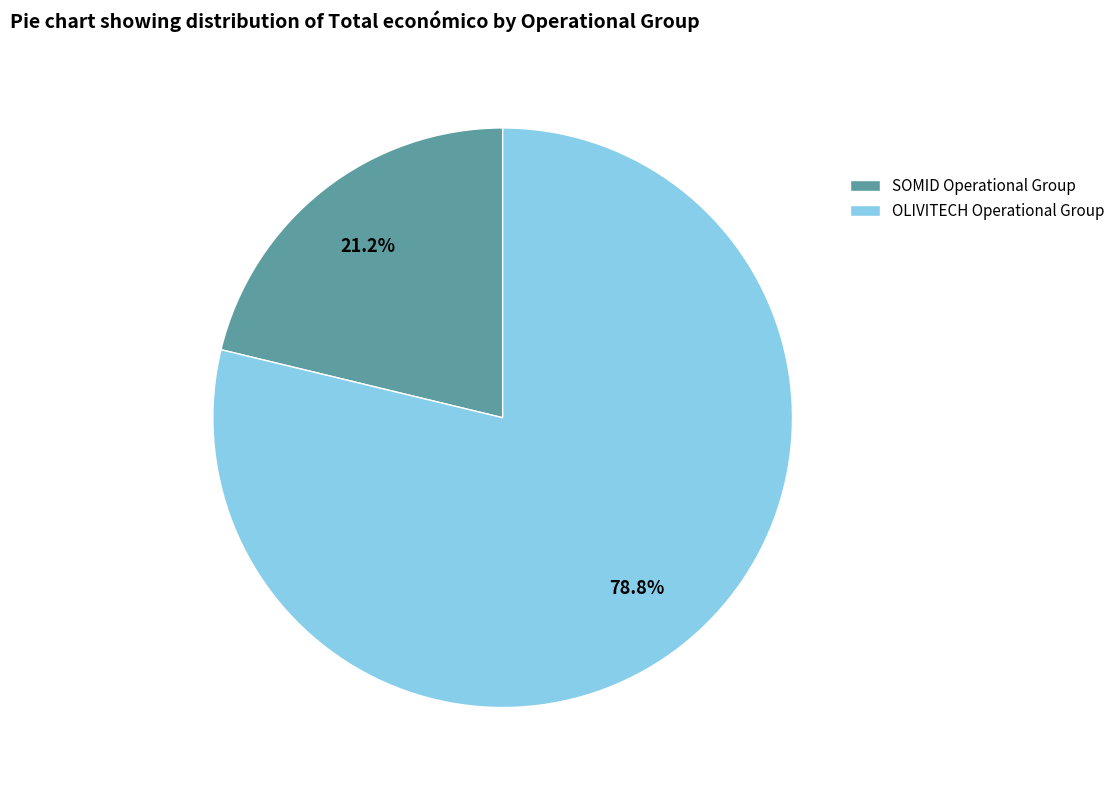

How many segments does this pie chart have?

2